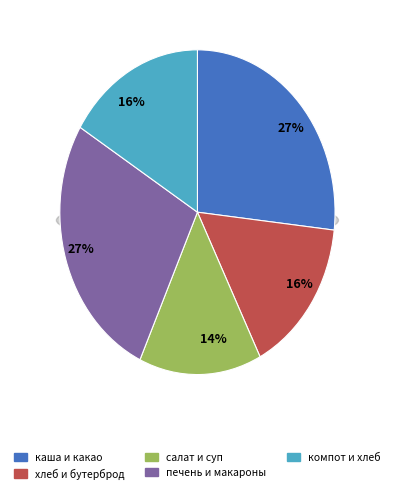

Is there a majority slice in this chart?

No